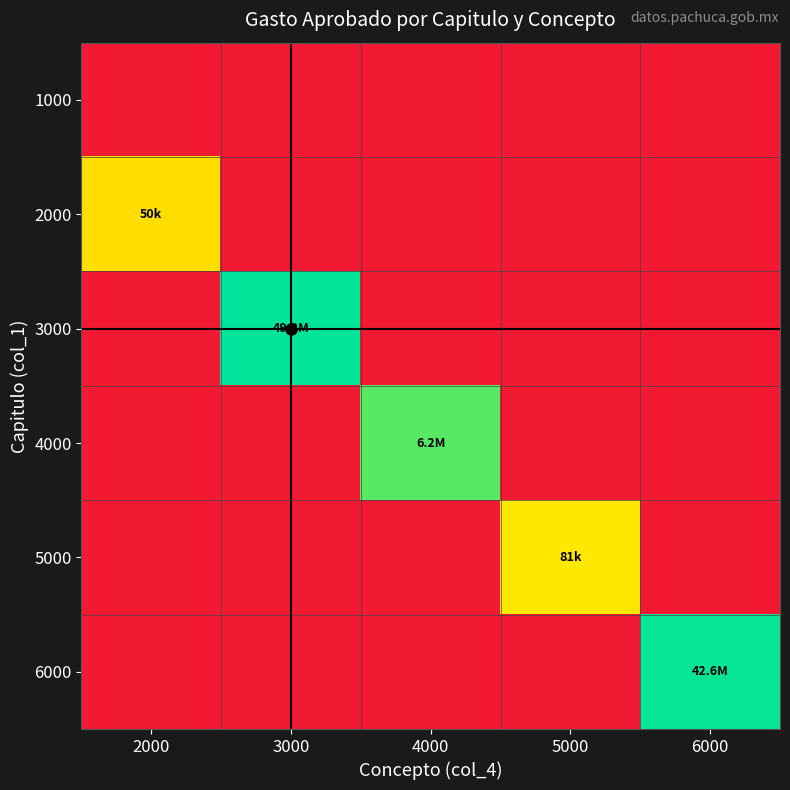

Which has a higher value, 4000 or 3000?

4000